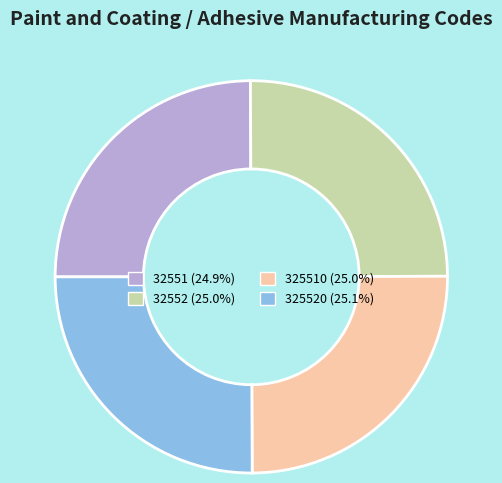

Does any single category account for the majority?

No